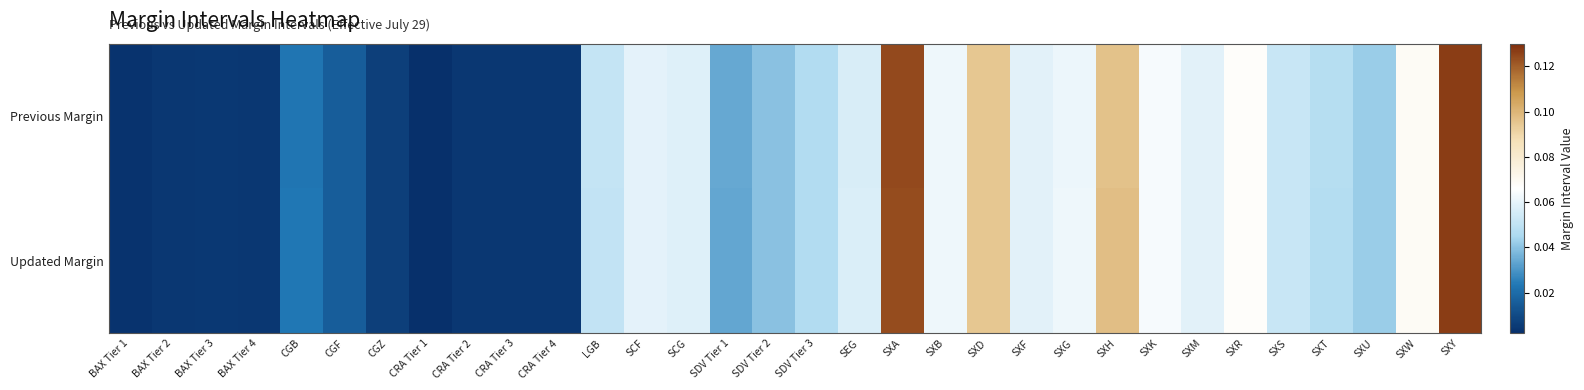

Count the number of categories in the chart.

32